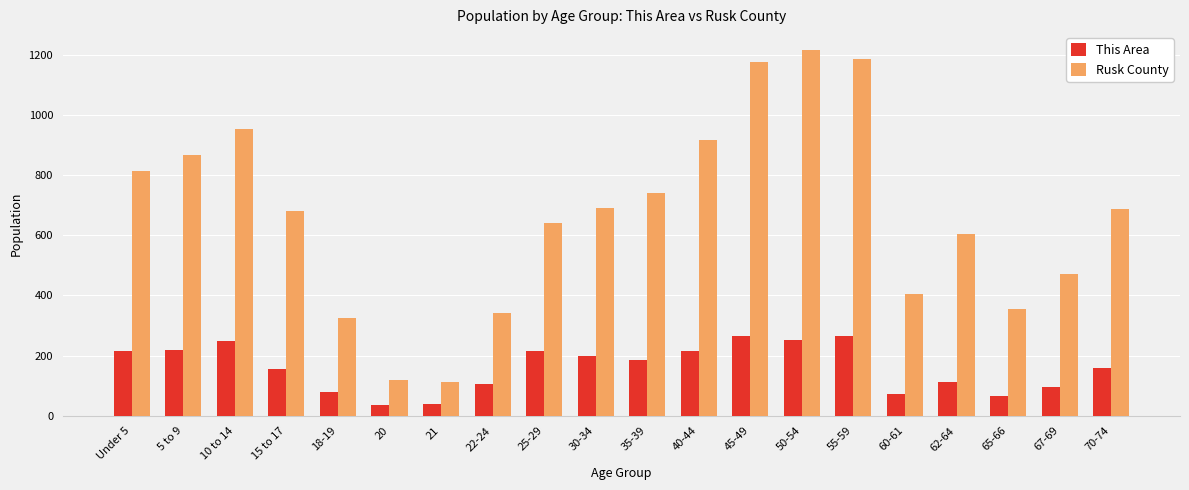

Are the bars horizontal?

No